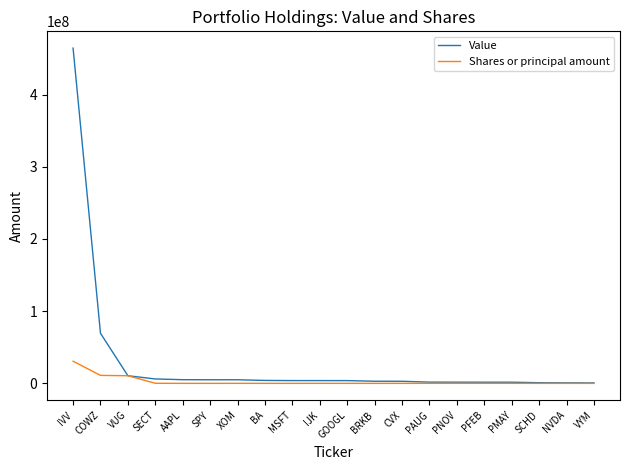

At which category is the sum across all series the highest?

IVV